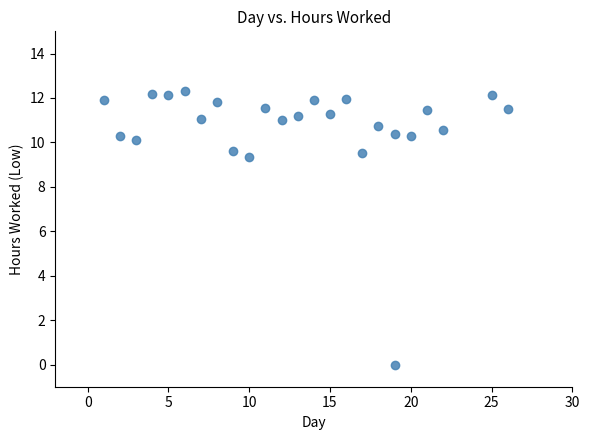

What is the range of X values (max minus min)?

25.0